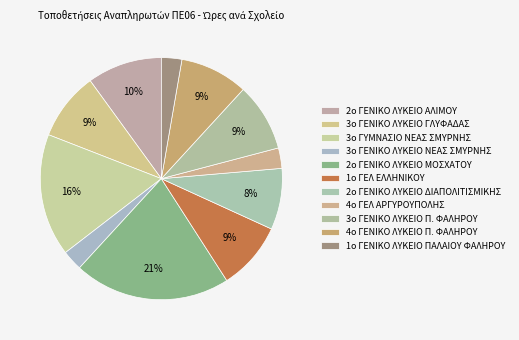

Count the number of slices in the pie.

11